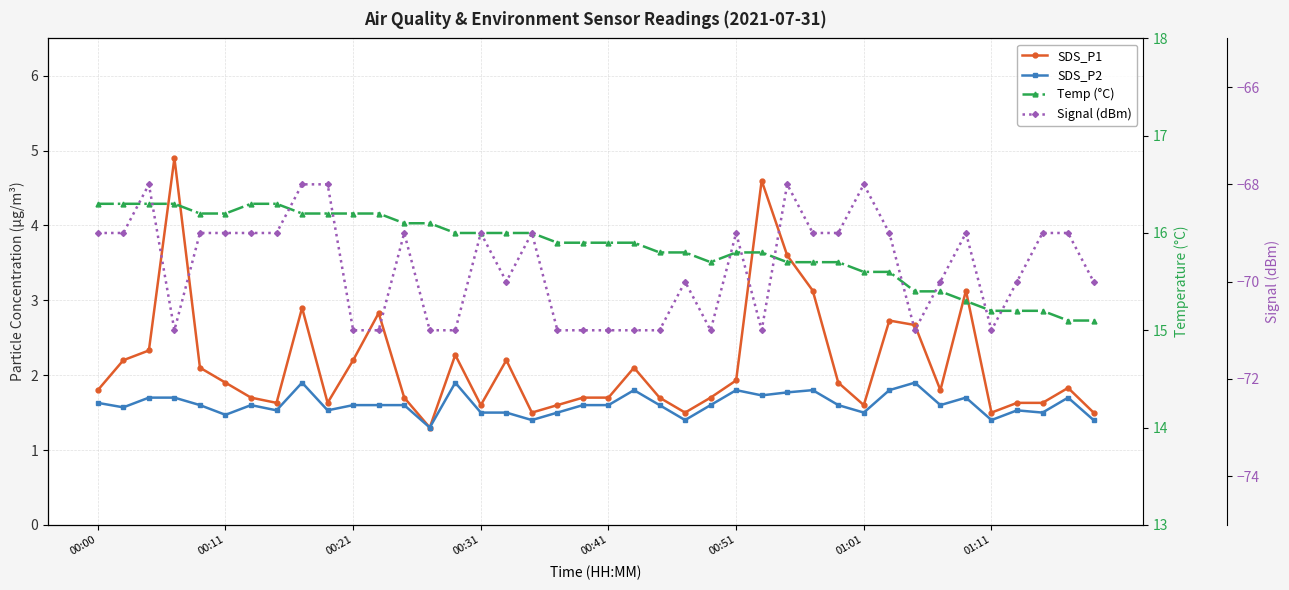

Which series changed the most between 00:51 and 01:01?

Signal (dBm)